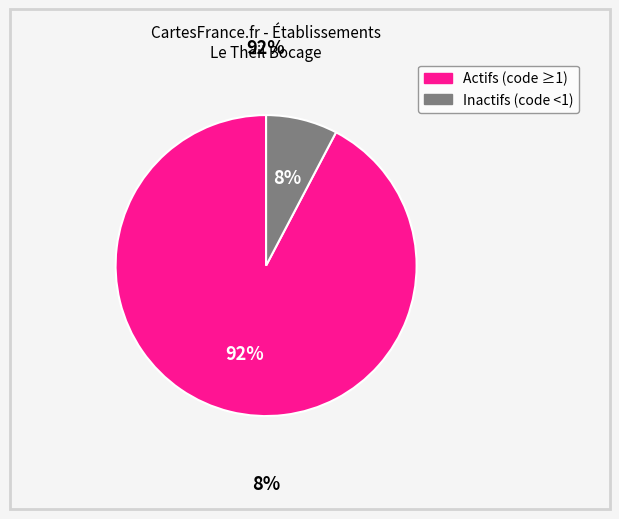

Is there any slice that represents more than half of the pie?

Yes